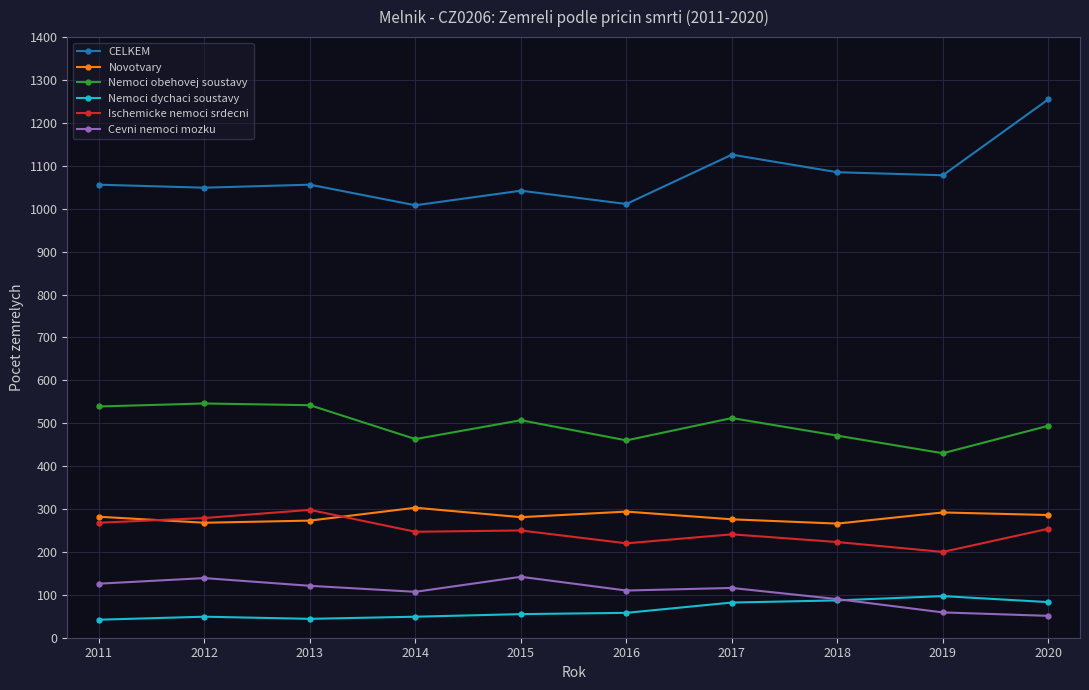

Between 2013 and 2014, which series saw the biggest shift?

Nemoci obehovej soustavy